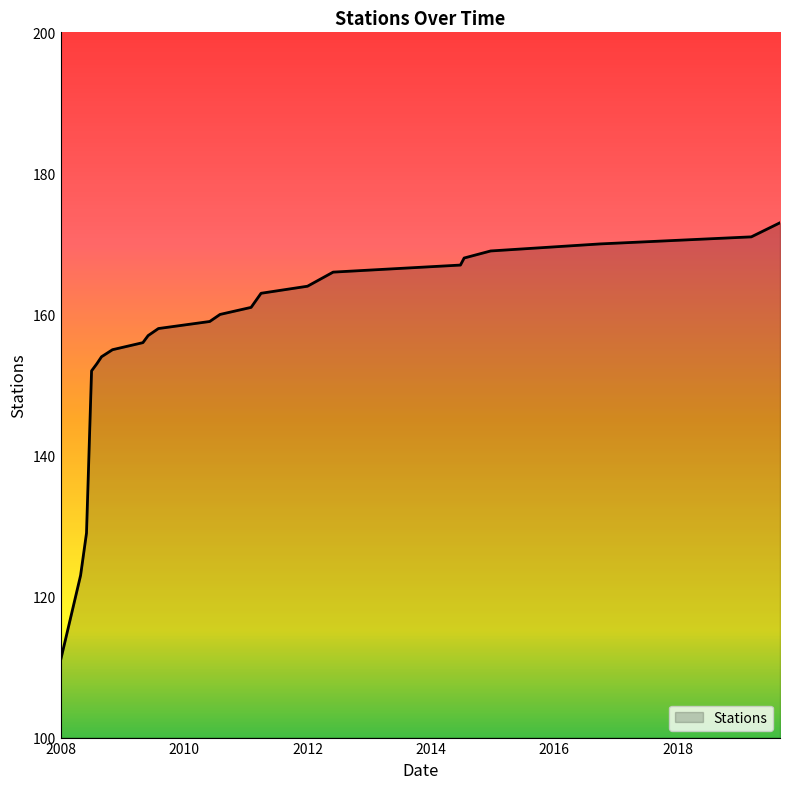

What is the minimum value shown in the chart?

111